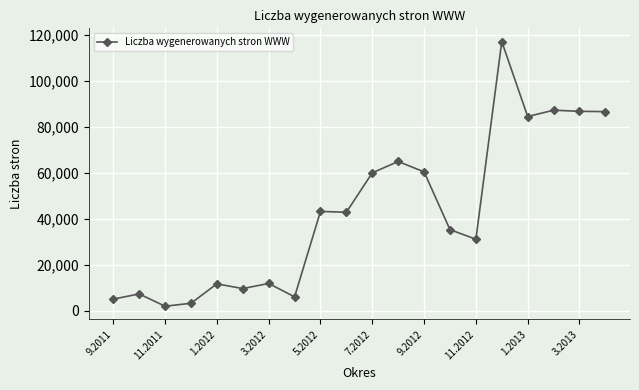

What is the sum of all values?

857289